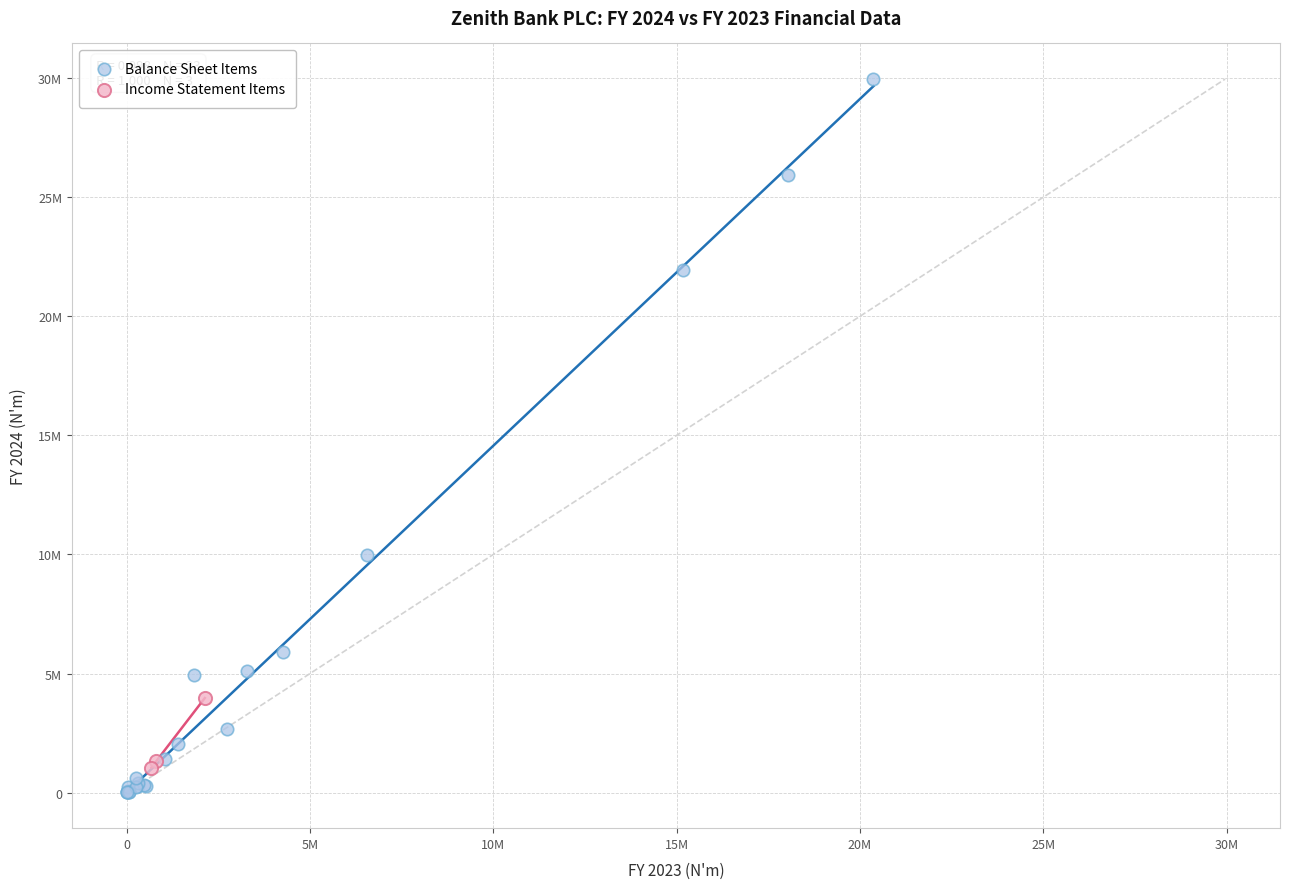

Which series has the largest Y range (max minus min)?

Balance Sheet Items